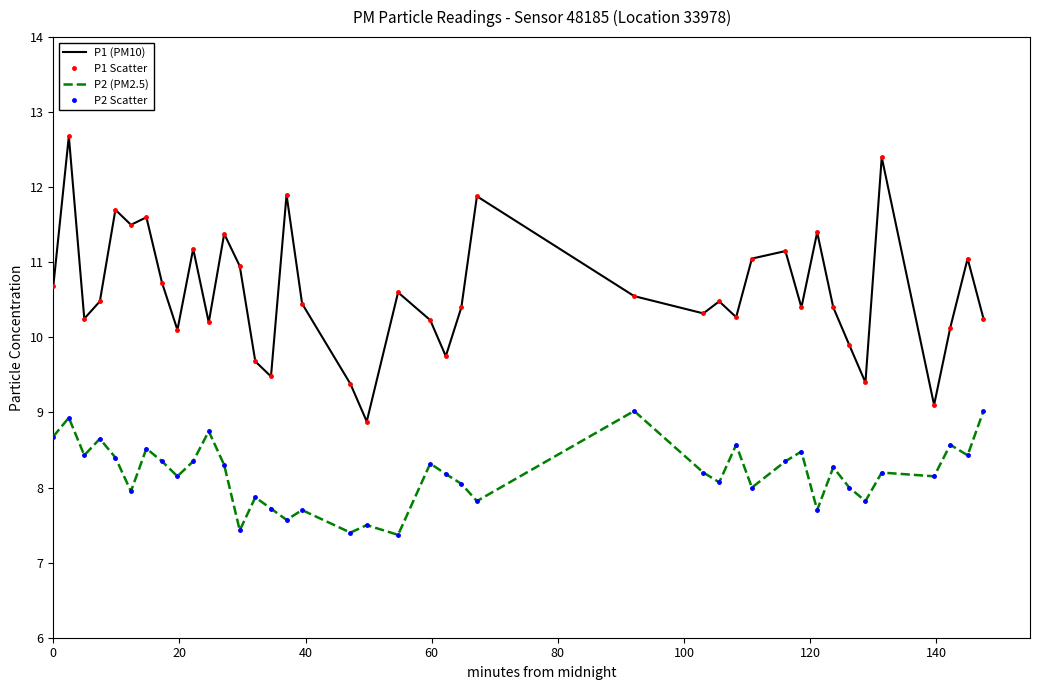

What is the sum of all P2 (PM2.5) values?

327.2